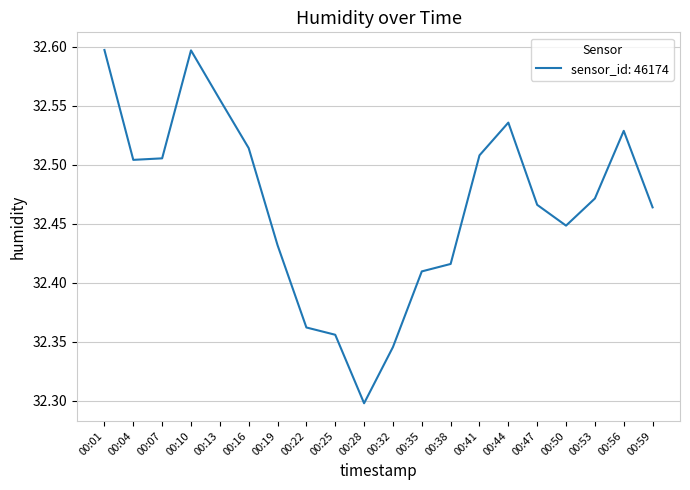

At which category does the chart reach its minimum across all series?

00:28